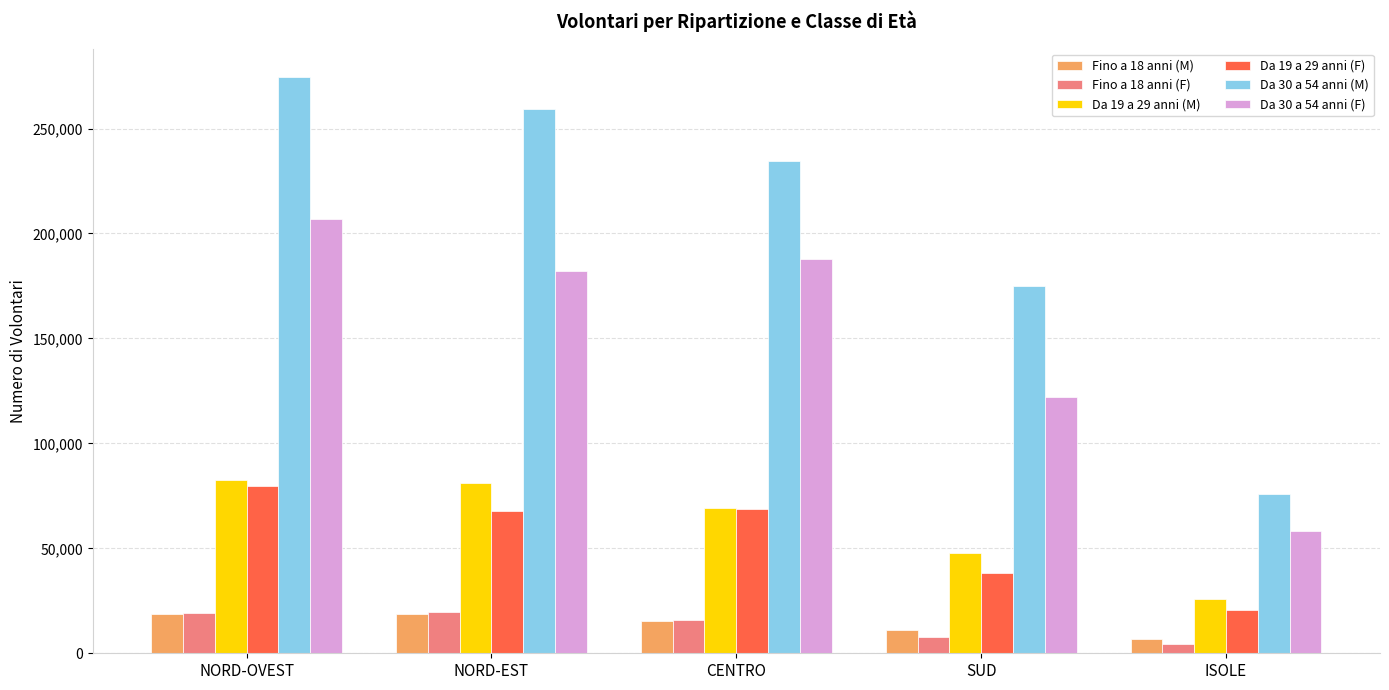

What is the difference between the maximum and second lowest values in the Da 30 a 54 anni (M) series?

99328